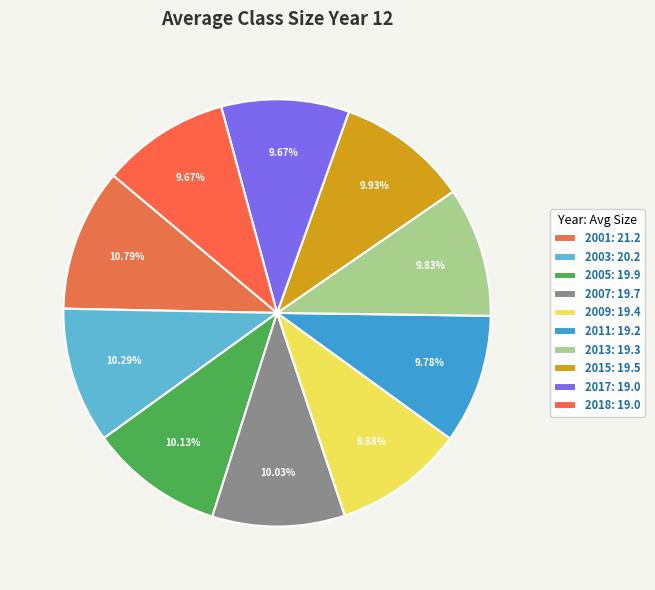

How many slices are in this pie chart?

10